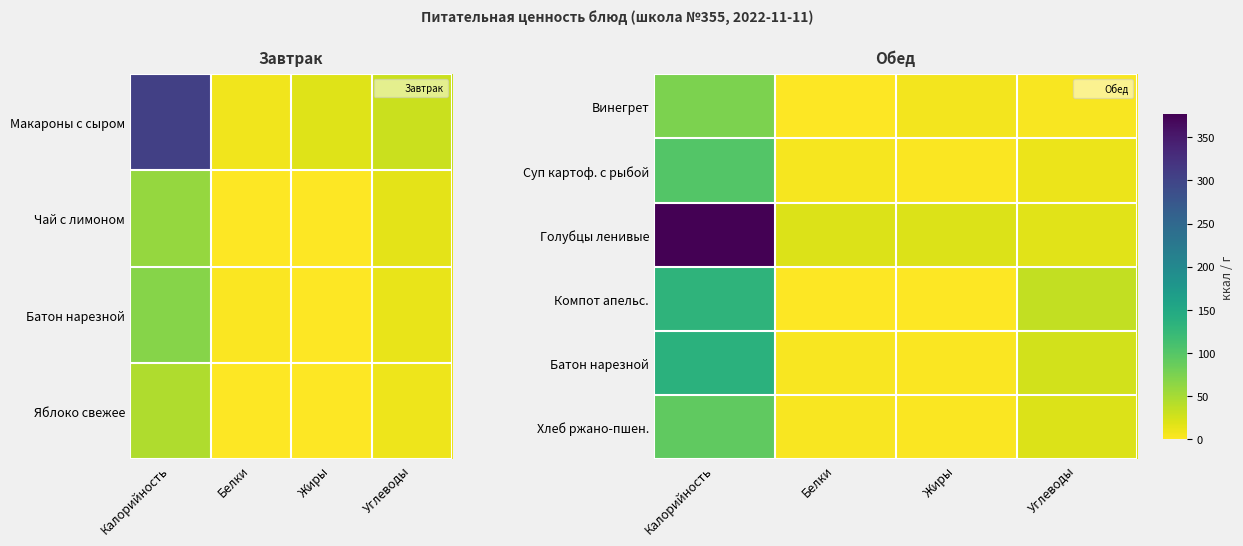

Which category has the highest value in the Хлеб ржано-пшен. series?

Калорийность